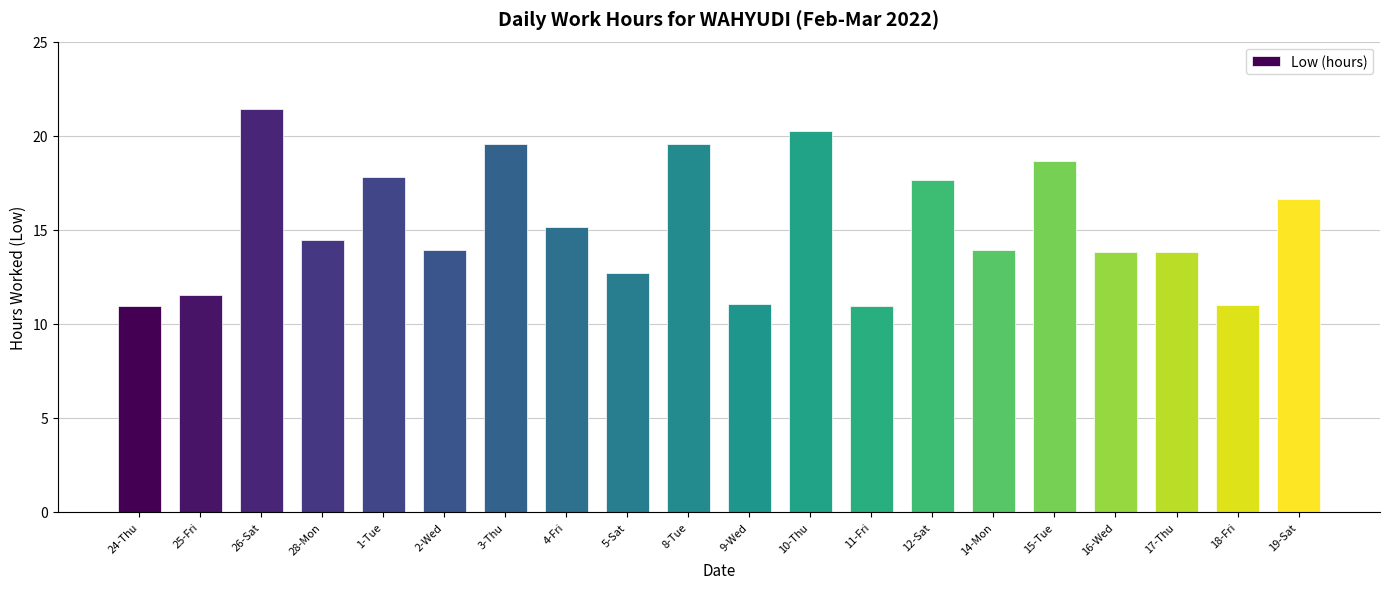

What is the maximum value shown in the chart?

21.4